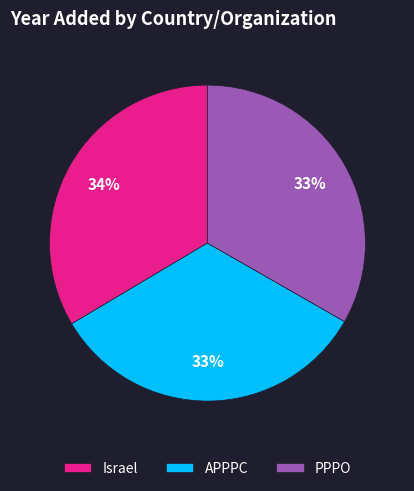

Is there any slice that represents more than half of the pie?

No